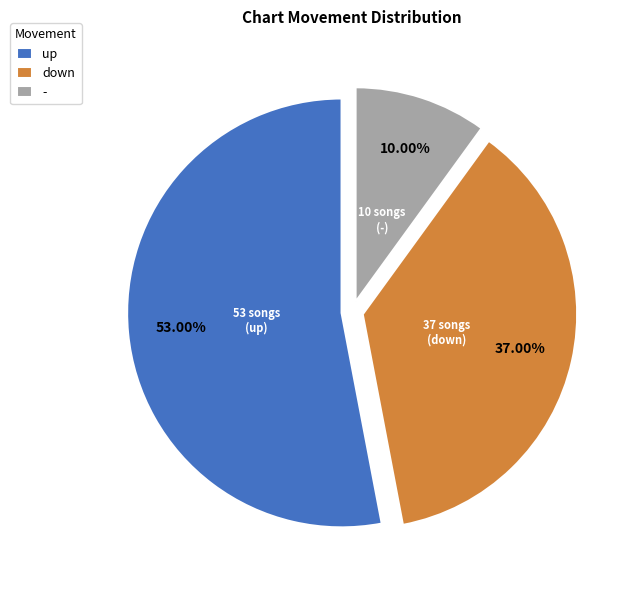

Combined, what portion of the pie is - and up?

63.0%